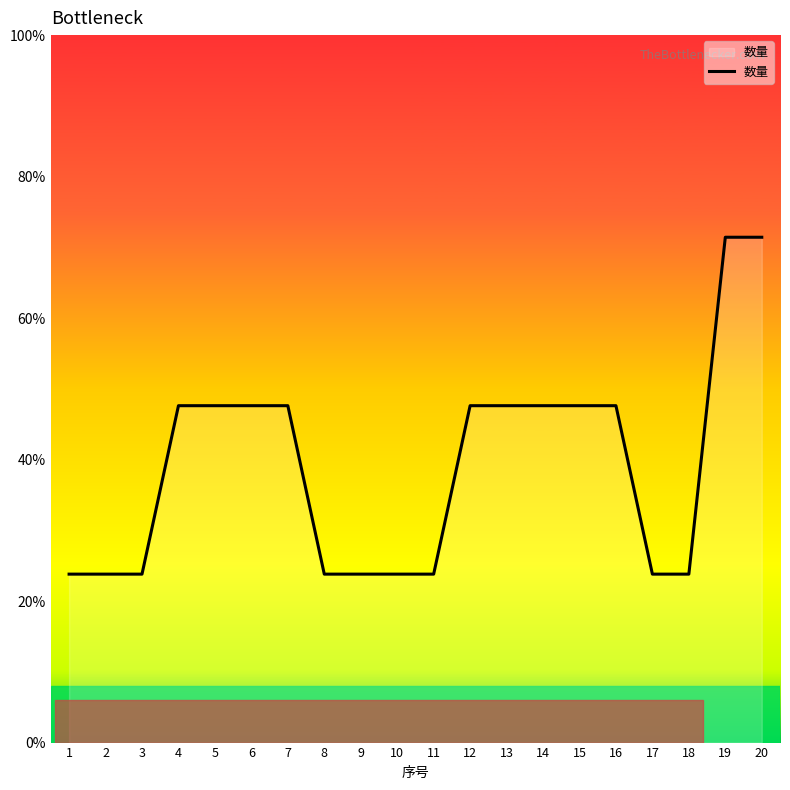

The value at 7 is 2. True or false?

True